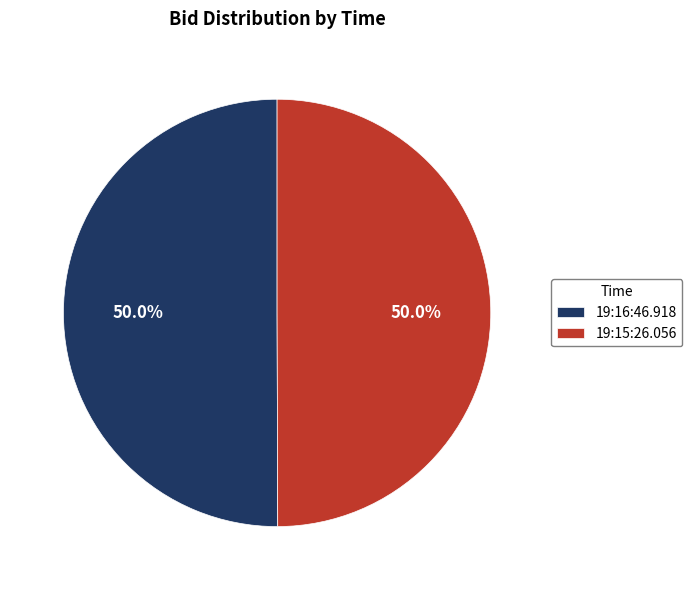

What percentage is NOT represented by 19:16:46.918?

50.0%